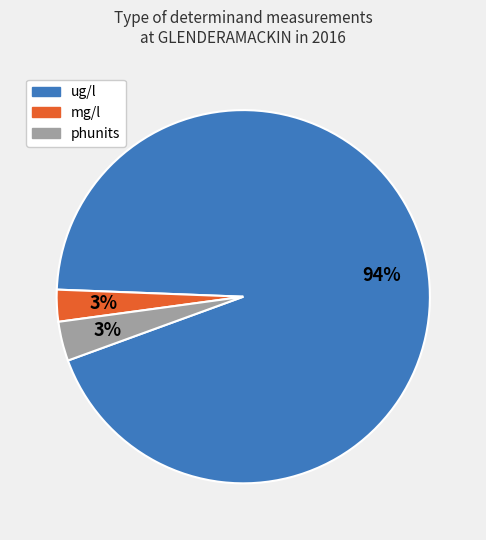

Is there any slice that represents more than half of the pie?

Yes